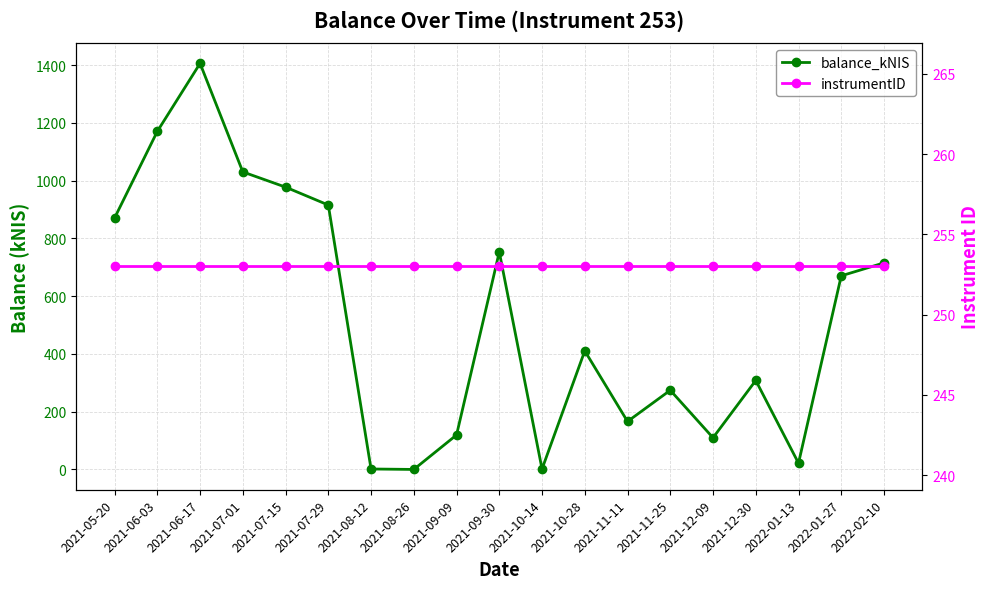

Reading left to right, list all the values displayed in this chart.

balance_kNIS: 870.6	1170.5	1405.8	1030.1	977.5	915.4	1.6	0.0	119.3	753.0	1.5	410.5	166.1	274.2	109.7	308.1	21.7	670.4	715.2
instrumentID: 253.0	253.0	253.0	253.0	253.0	253.0	253.0	253.0	253.0	253.0	253.0	253.0	253.0	253.0	253.0	253.0	253.0	253.0	253.0